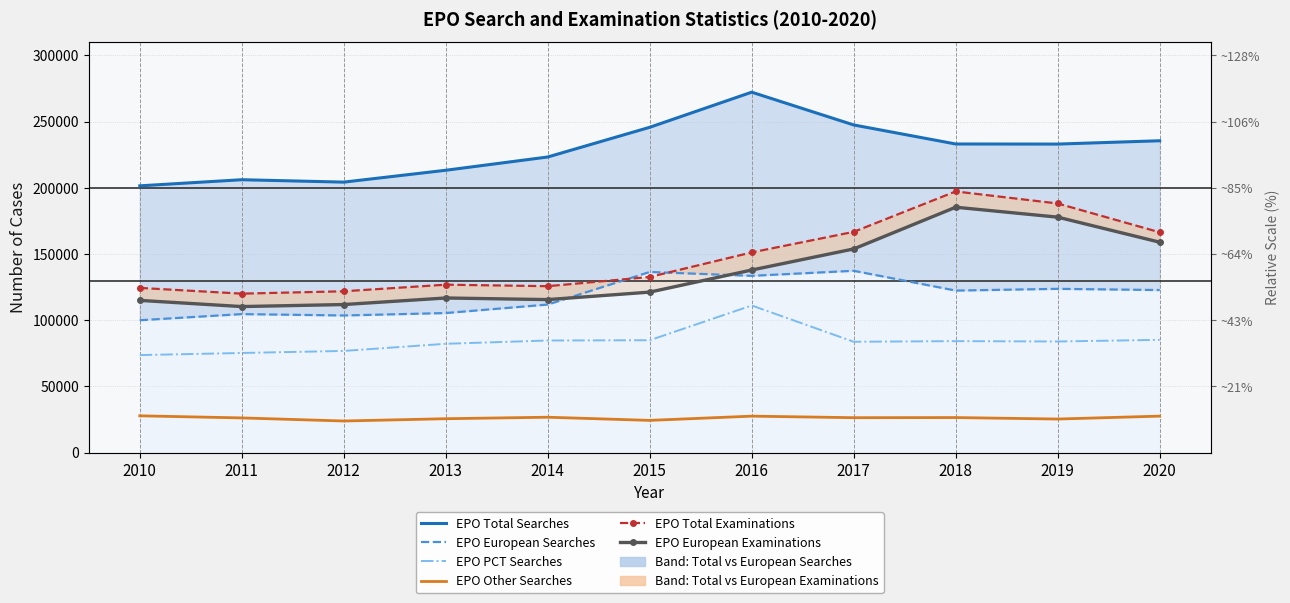

At how many categories does at least one series exceed 88475?

11